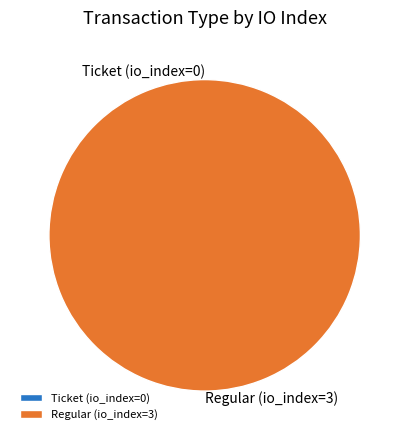

What is the largest slice in the pie chart?

Regular (io_index=3)